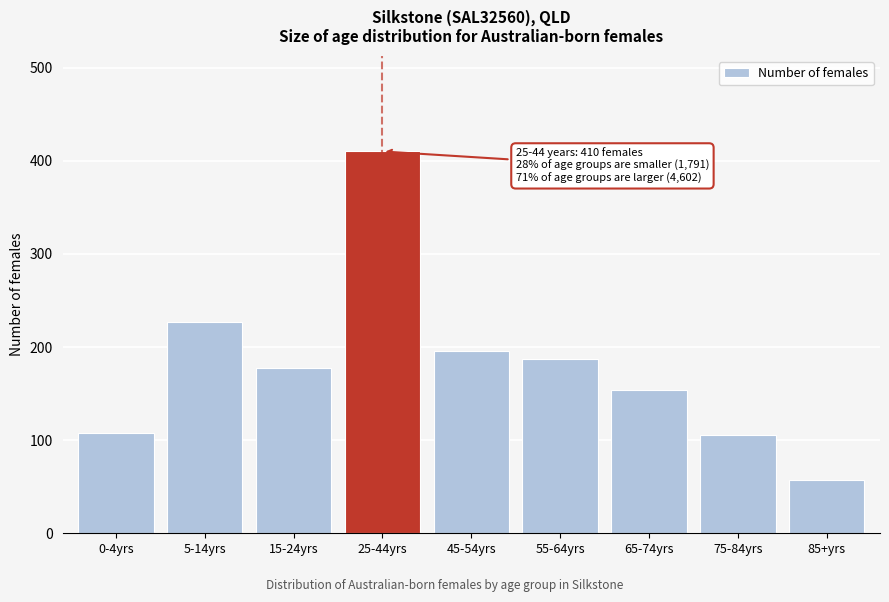

What is the change in value from 0-4yrs to 5-14yrs?

+119